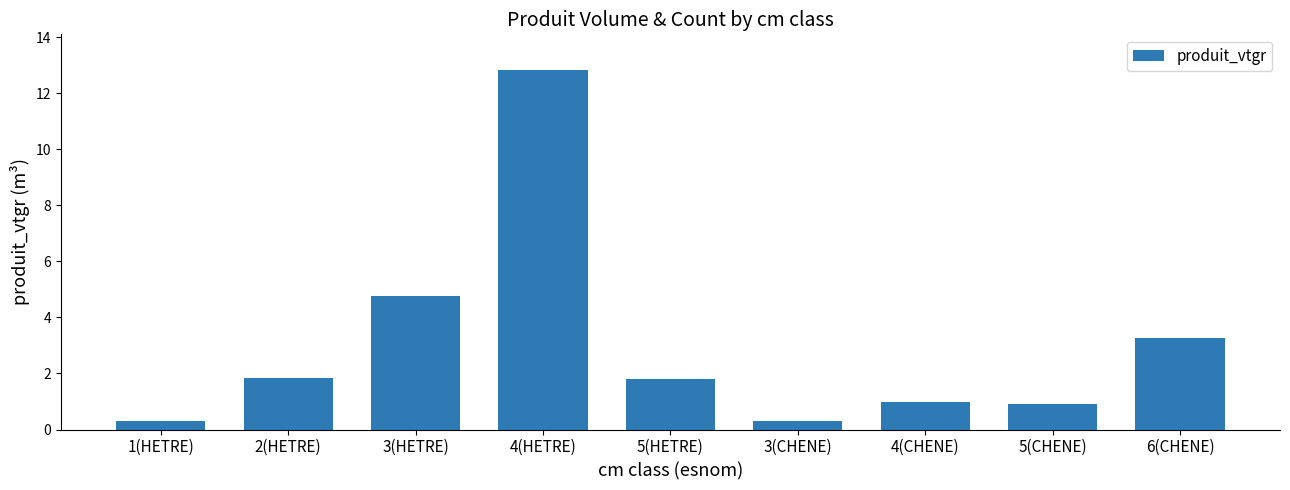

At which label does the data first exceed 1?

2(HETRE)